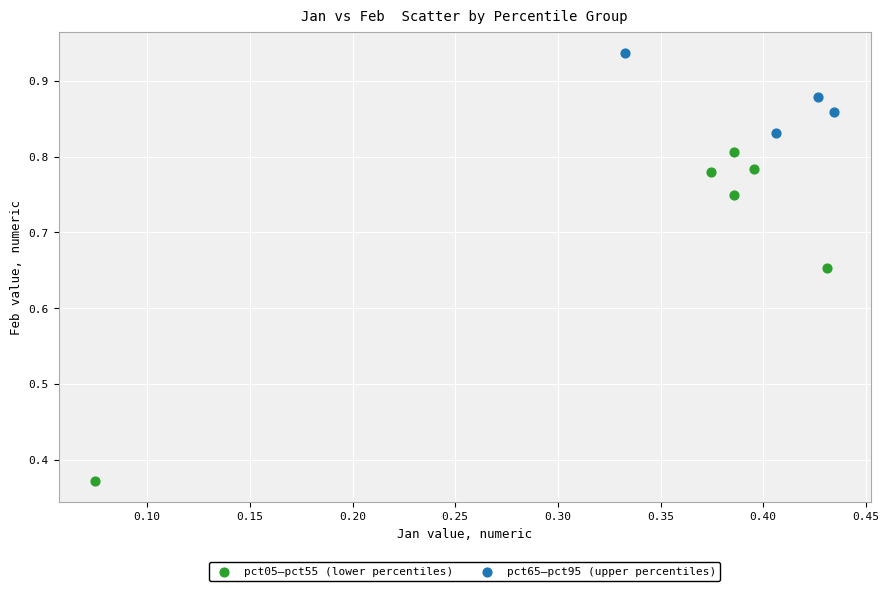

What are all the series names shown in the legend?

pct05–pct55 (lower percentiles), pct65–pct95 (upper percentiles)